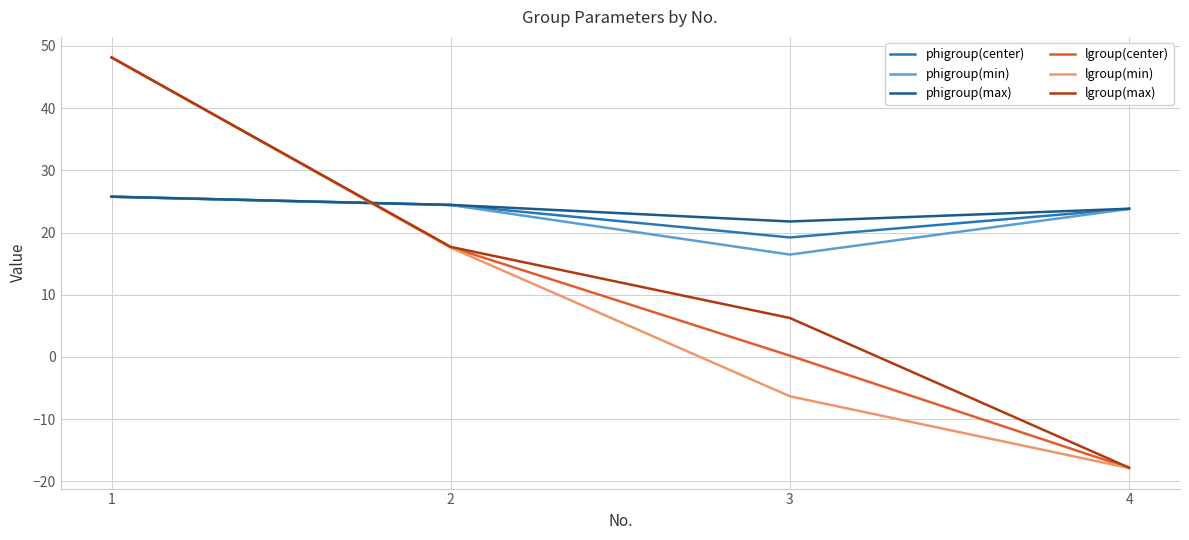

Does the chart have visible grid lines?

Yes